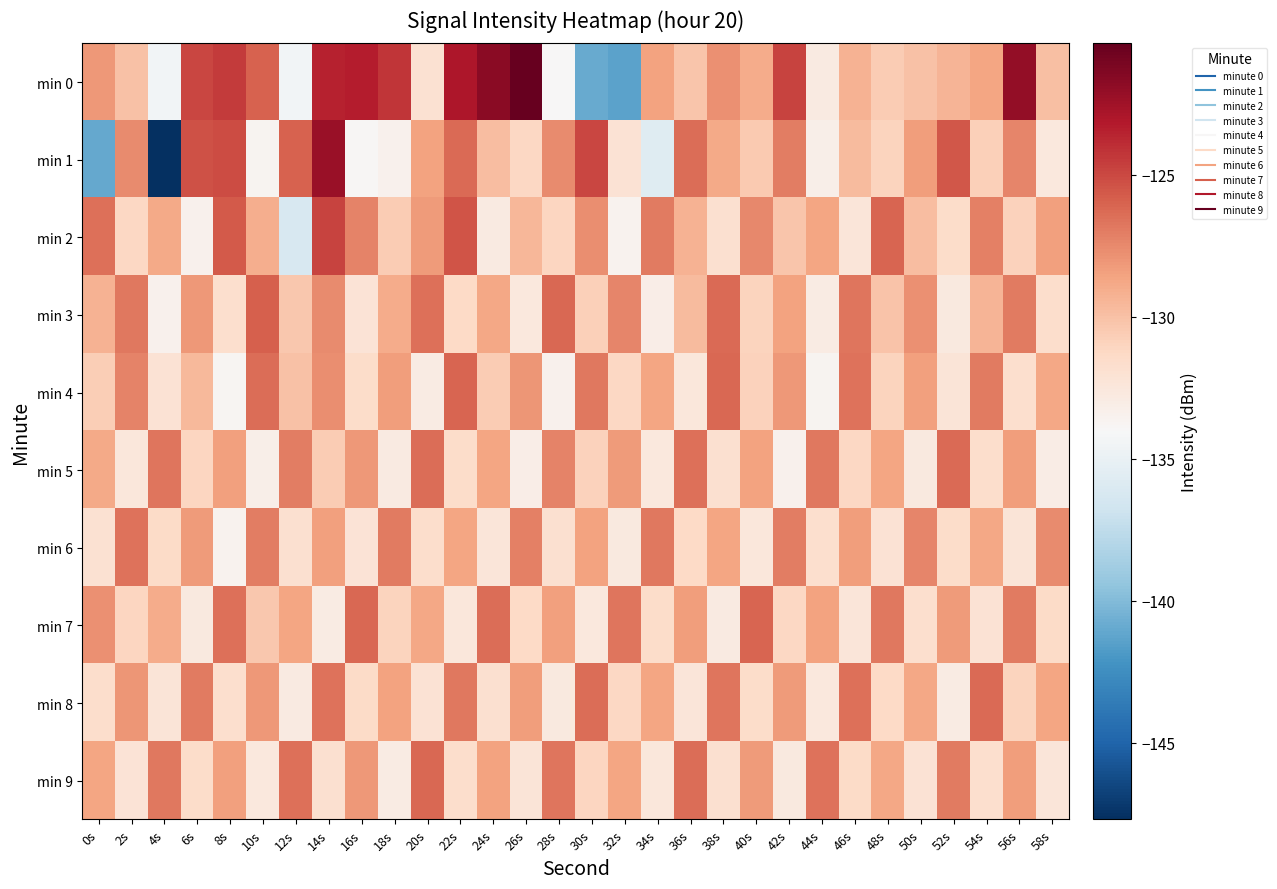

Which series has the largest range (max minus min)?

min 1